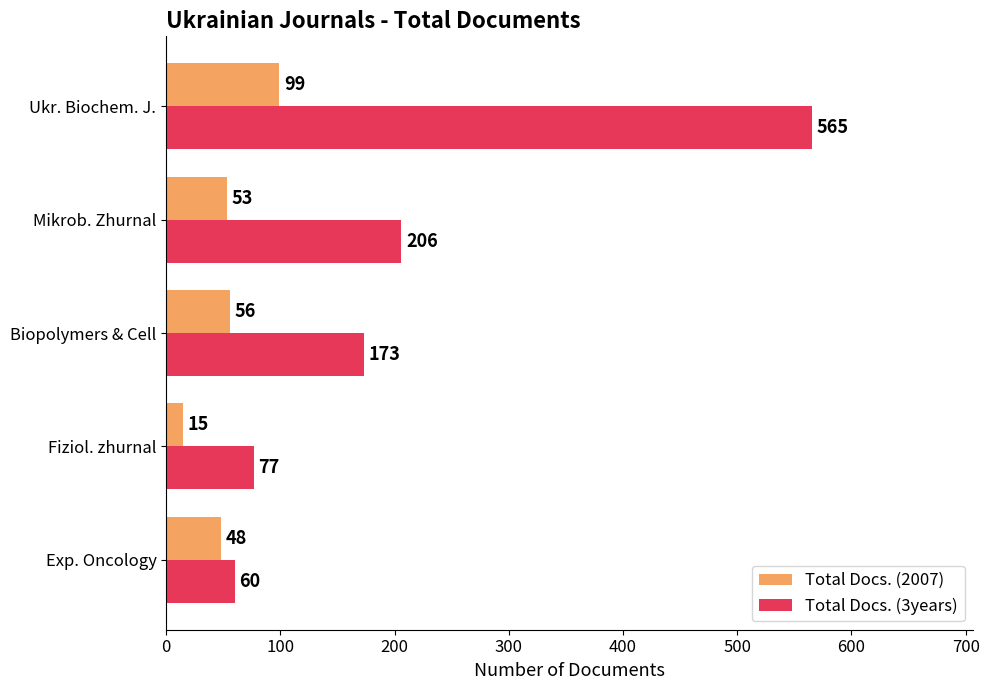

How many distinct data groups are displayed?

2